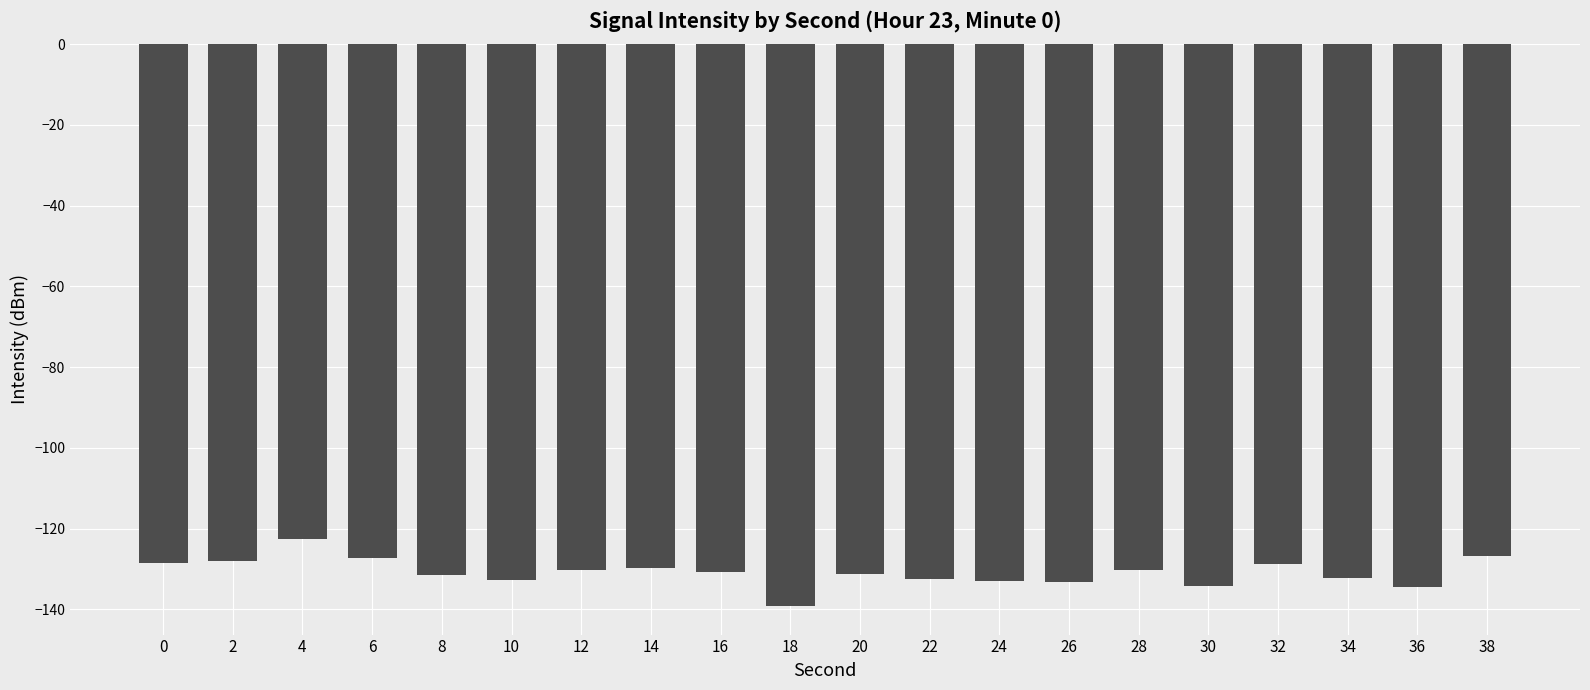

What is the sum of all values?

-2617.1